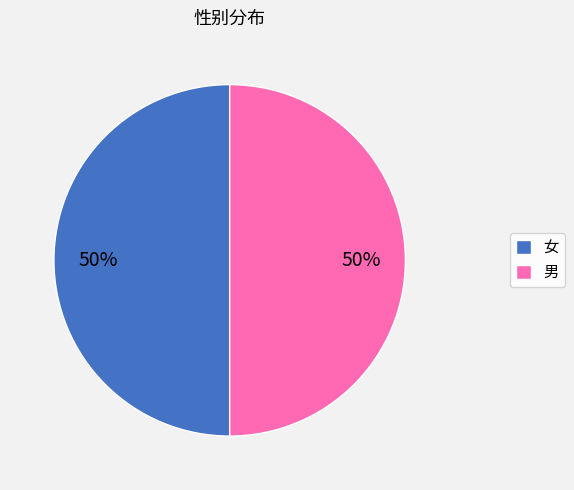

Approximately how many times larger is the value at 女 compared to 男?

1.0